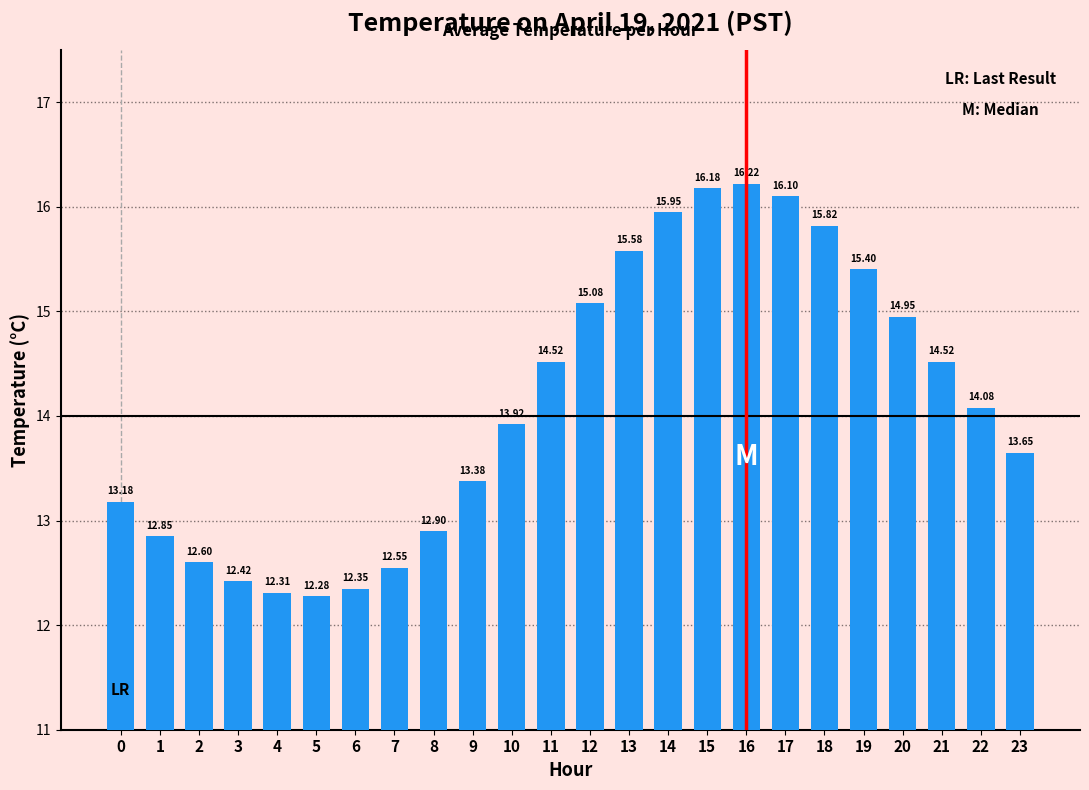

What is the difference between the maximum and minimum values?

3.9